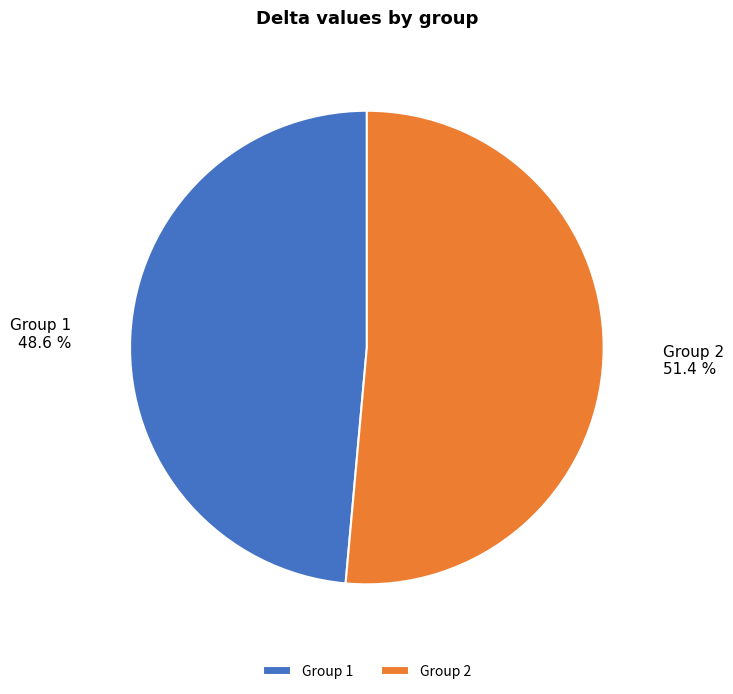

Is there any slice that represents more than half of the pie?

Yes